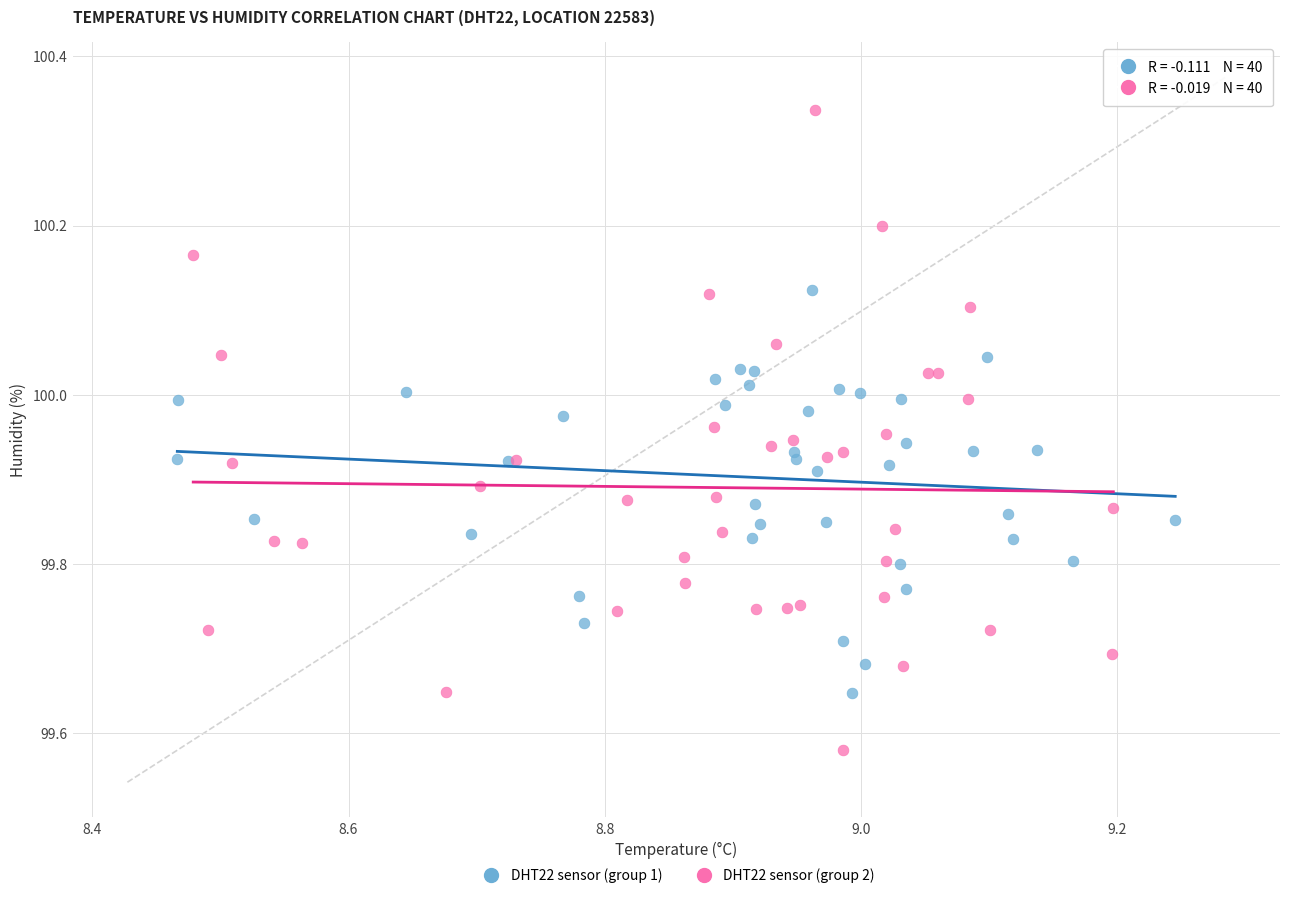

Which series contains the lowest Y value?

DHT22 sensor (group 2)